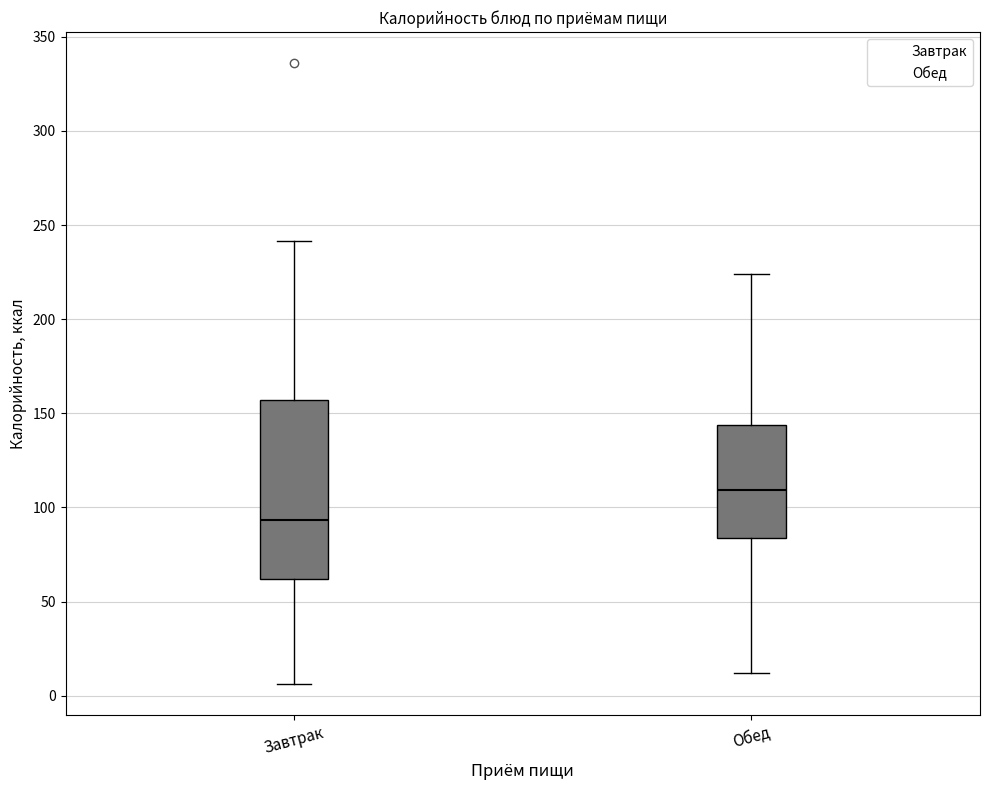

Which box is the tallest, from its lower edge to its upper edge?

Завтрак